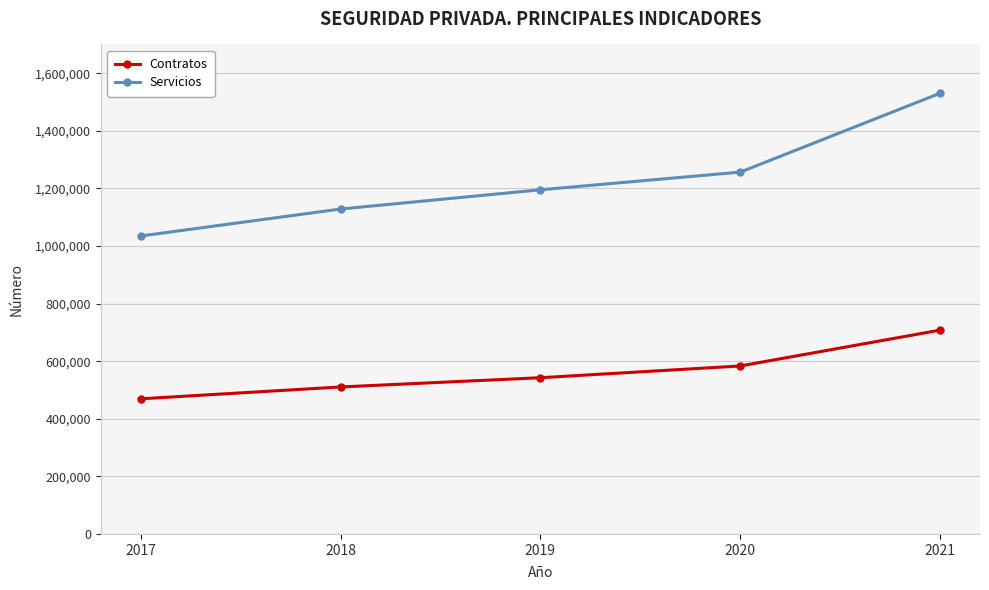

What is the difference between the highest and lowest values at 2020?

673237